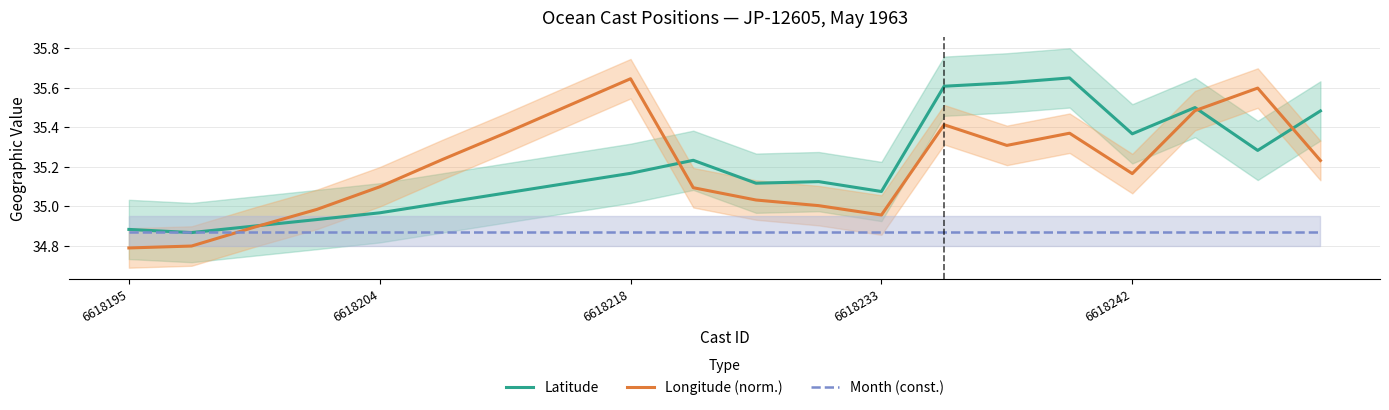

List the series in order of their peak value, lowest first.

Month (const.), Longitude (norm.), Latitude